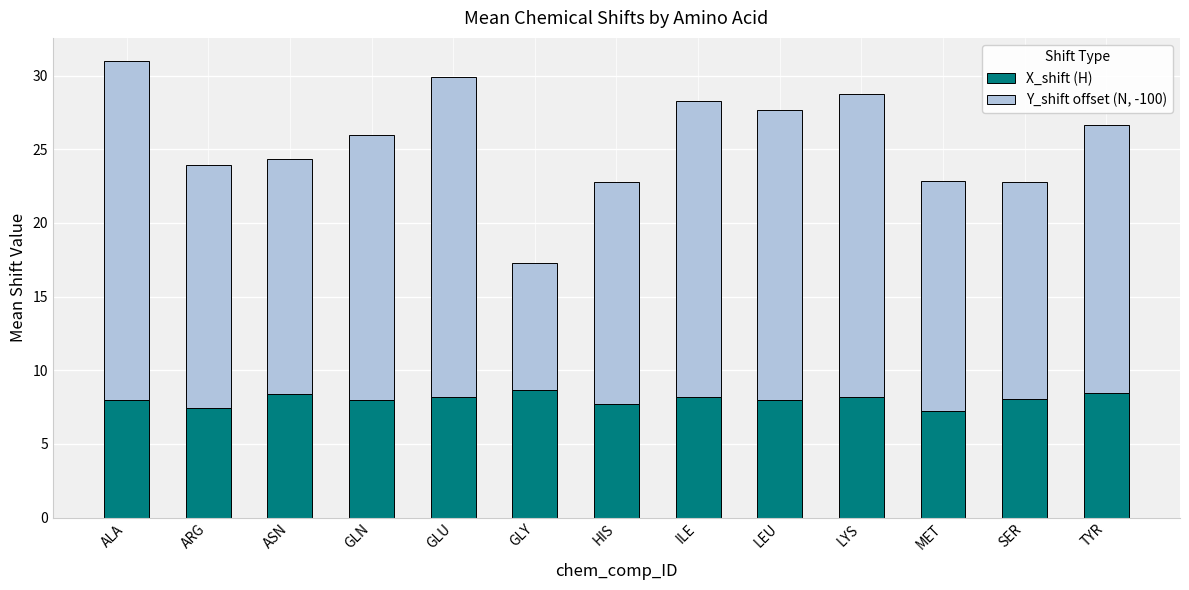

How many categories are shown in the chart?

13